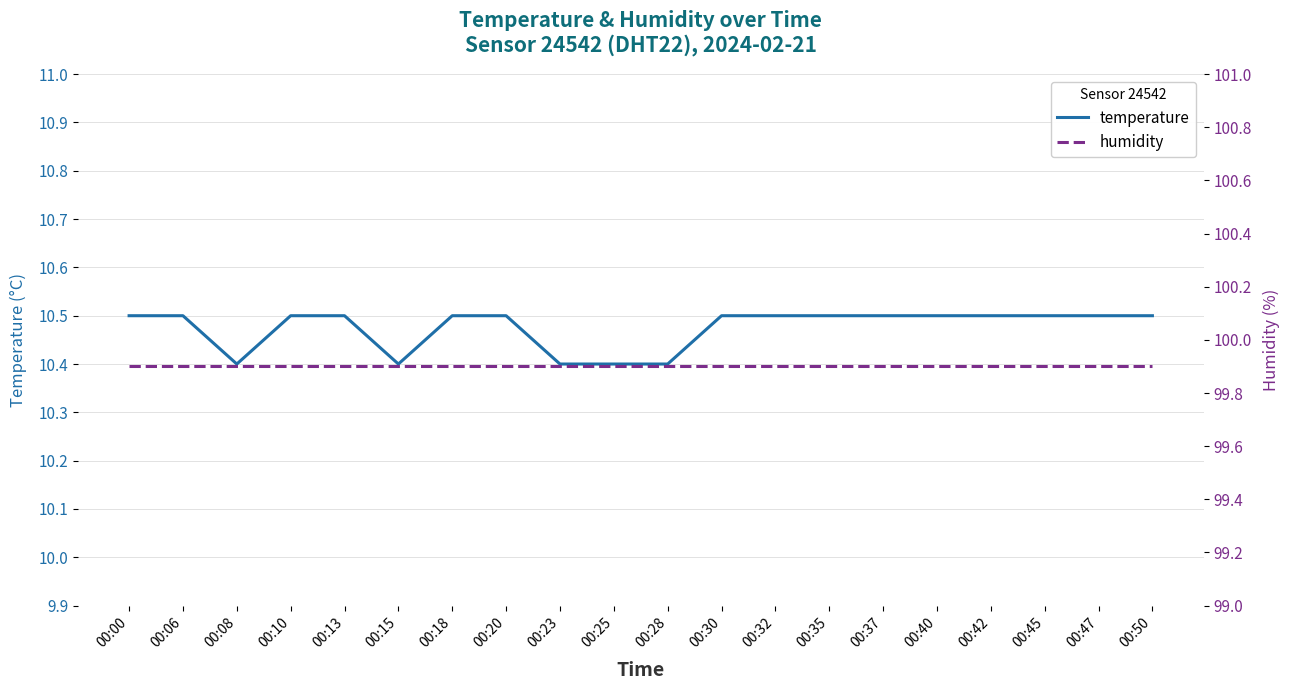

Which series has the largest range (max minus min)?

temperature